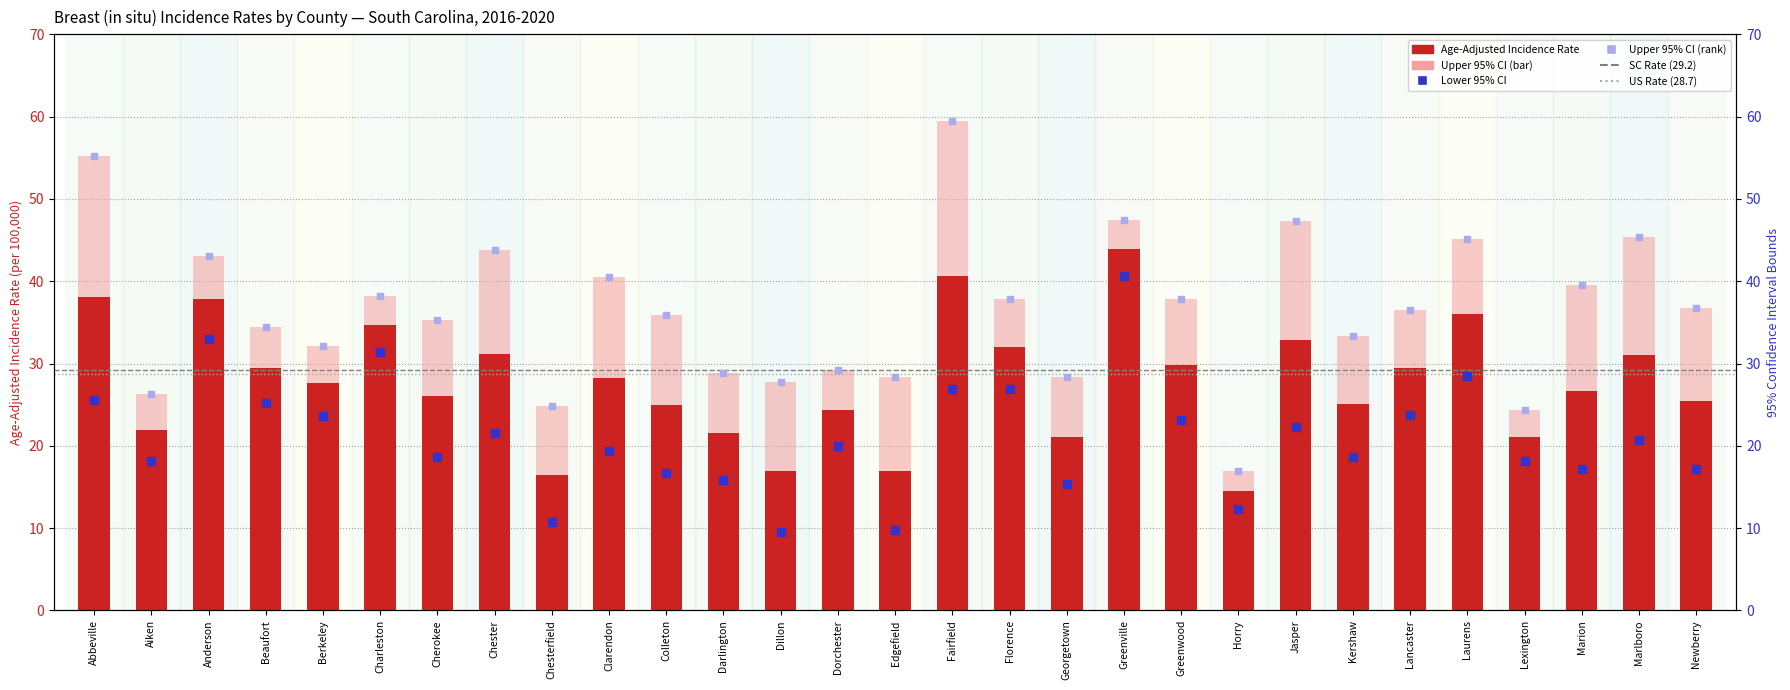

Is the value of Lower 95% CI at Colleton greater than the value of Upper 95% CI at Jasper?

No